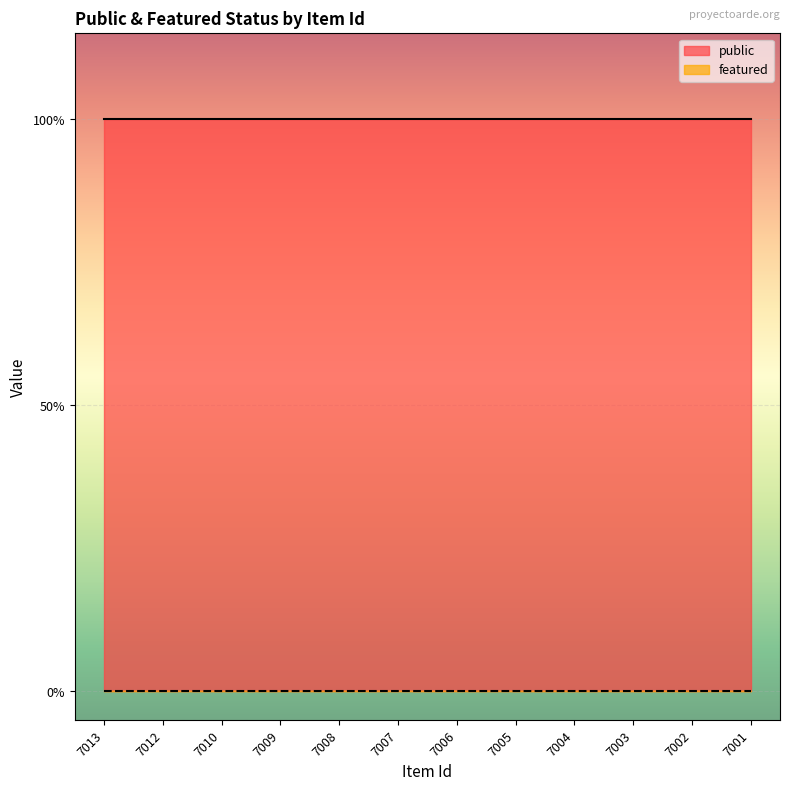

At how many categories does at least one series exceed 0?

12